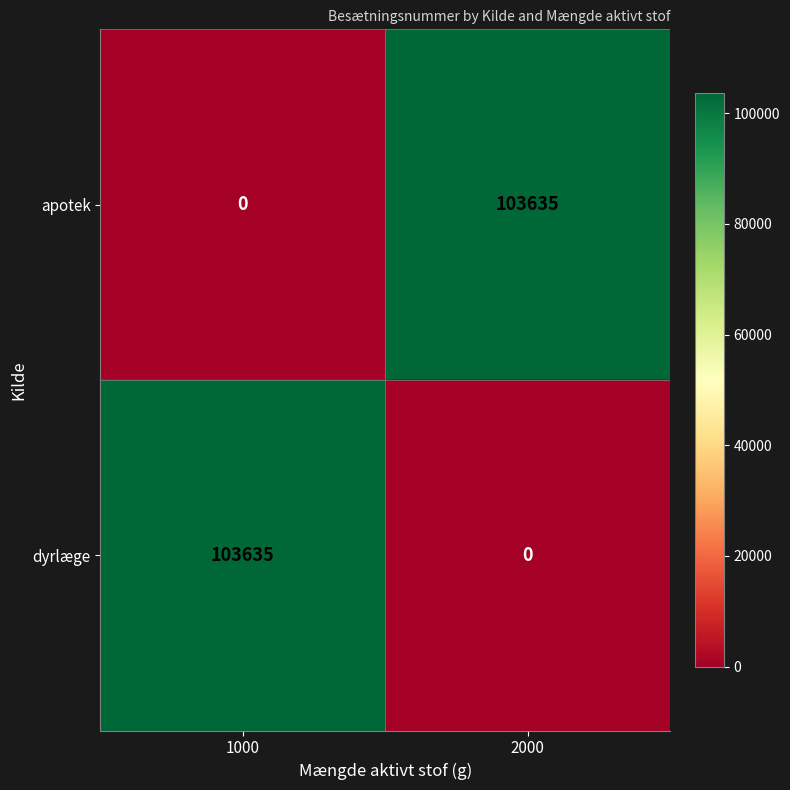

What is the sum of all dyrlæge values?

103635